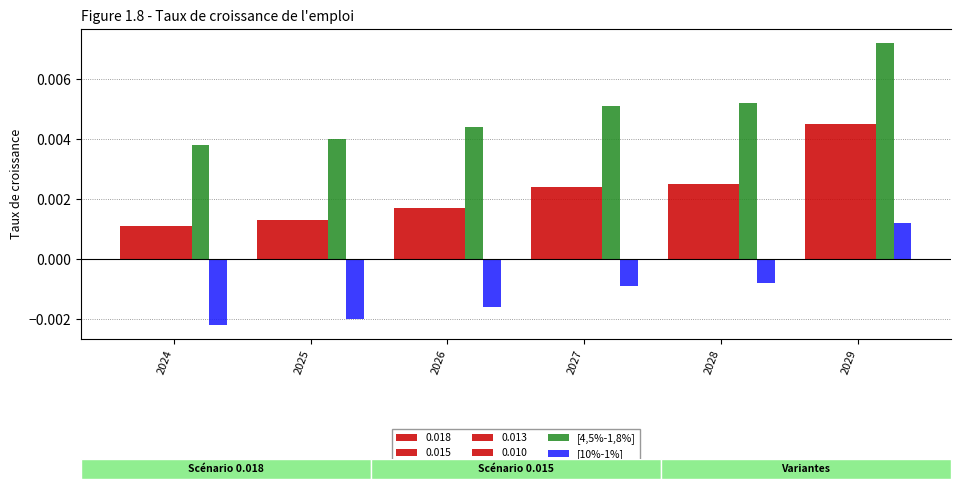

Reading left to right, what are all the values shown in this chart?

[4,5%-1,8%]: 2024=0.0	2025=0.0	2026=0.0	2027=0.0	2028=0.0	2029=0.0
[10%-1%]: 2024=-0.0	2025=-0.0	2026=-0.0	2027=-0.0	2028=-0.0	2029=0.0